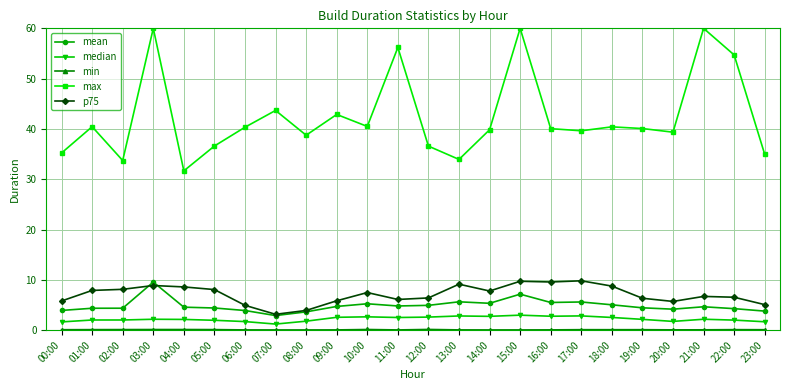

Which series has the widest spread of values?

max